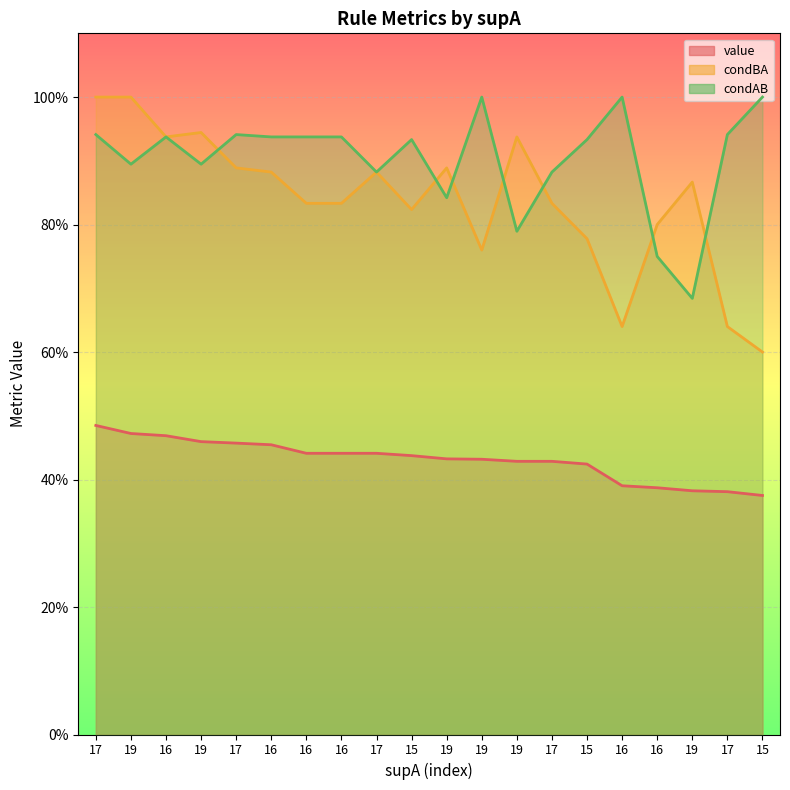

At how many categories does at least one series exceed 0?

20